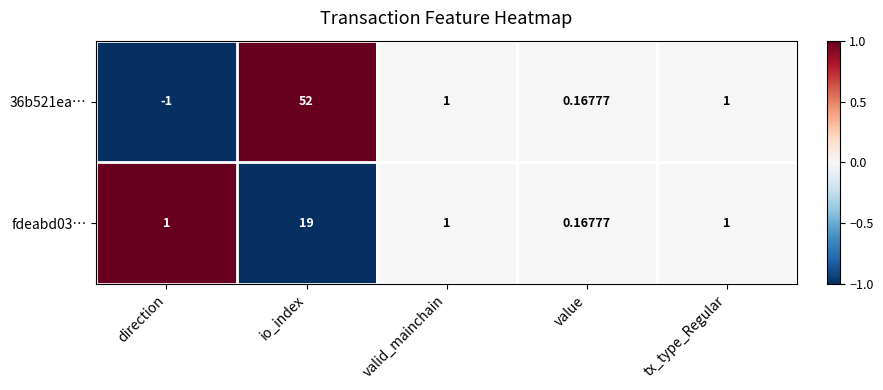

At which label does 36b521ea… first exceed 1?

io_index